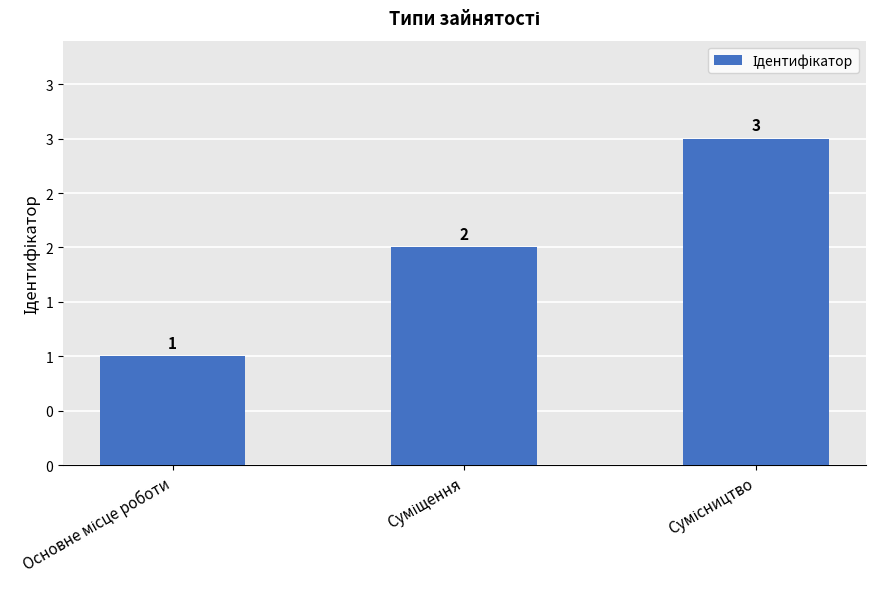

Where is the data nearest to the value 2?

Суміщення